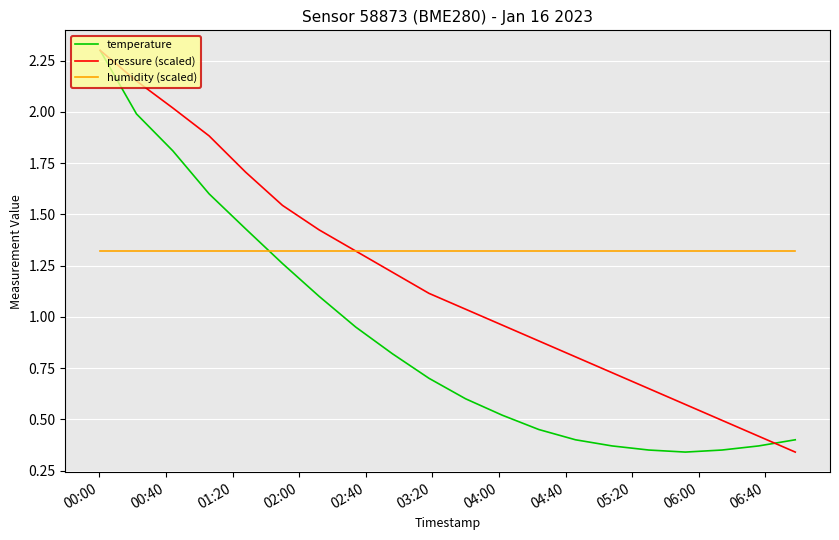

List the series in order of their overall mean, highest first.

humidity (scaled), pressure (scaled), temperature